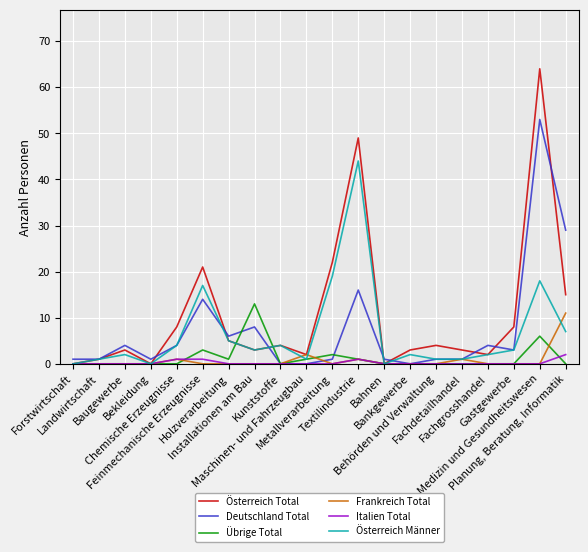

How many lines are shown in the chart?

6